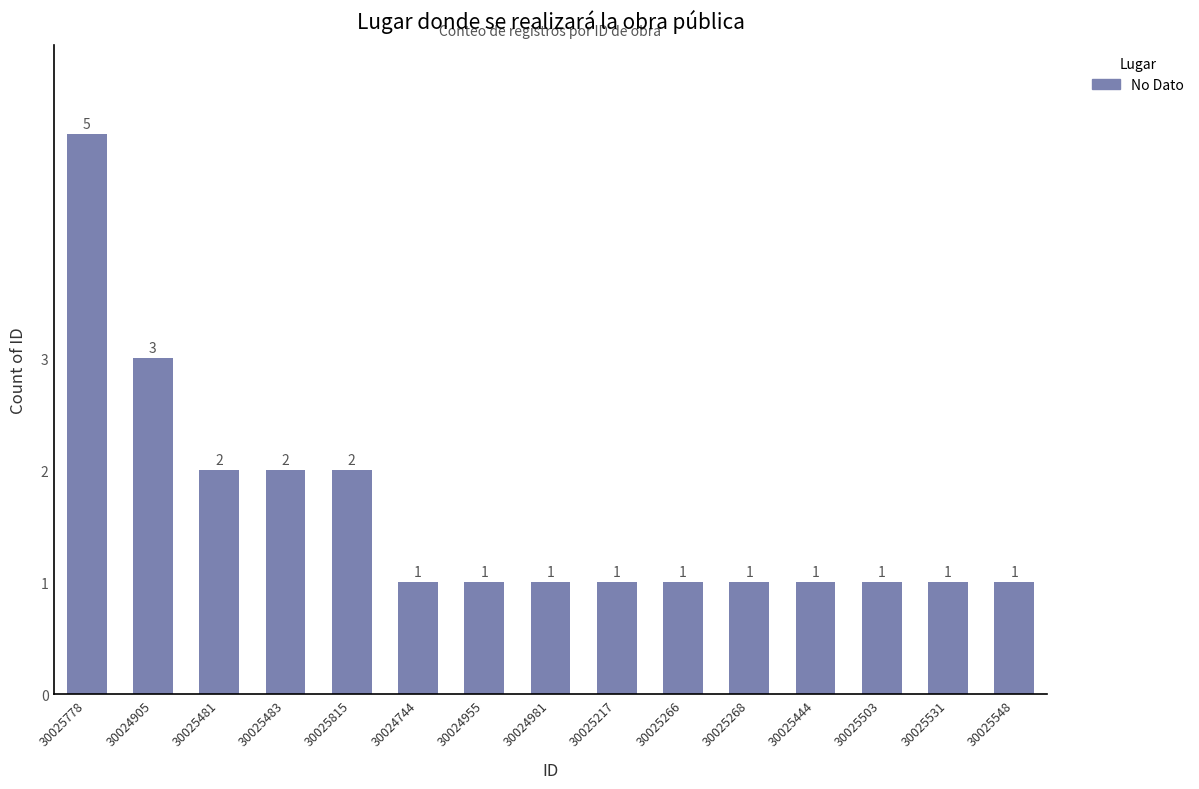

The value at 30025548 is 1. True or false?

True